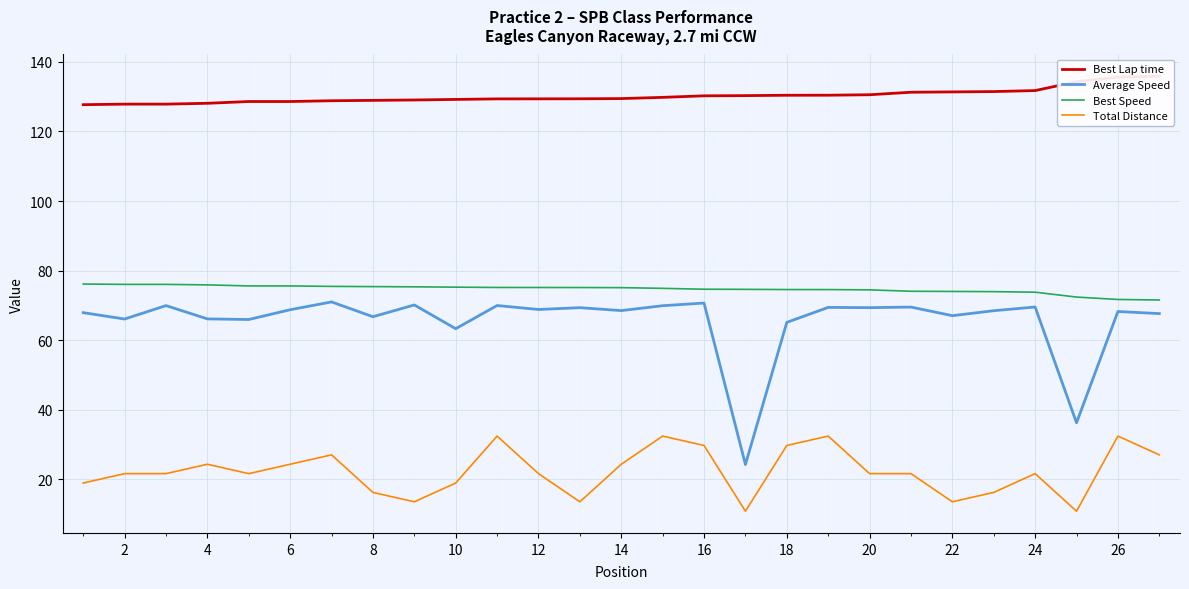

What is the difference between the second highest and second lowest values in the Best Lap time series?

7.7